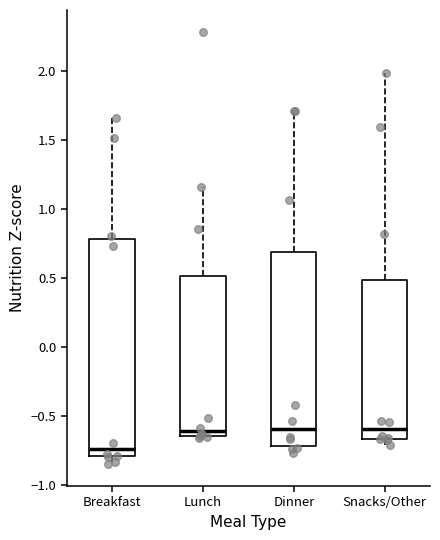

Which box's median line is the lowest?

Breakfast